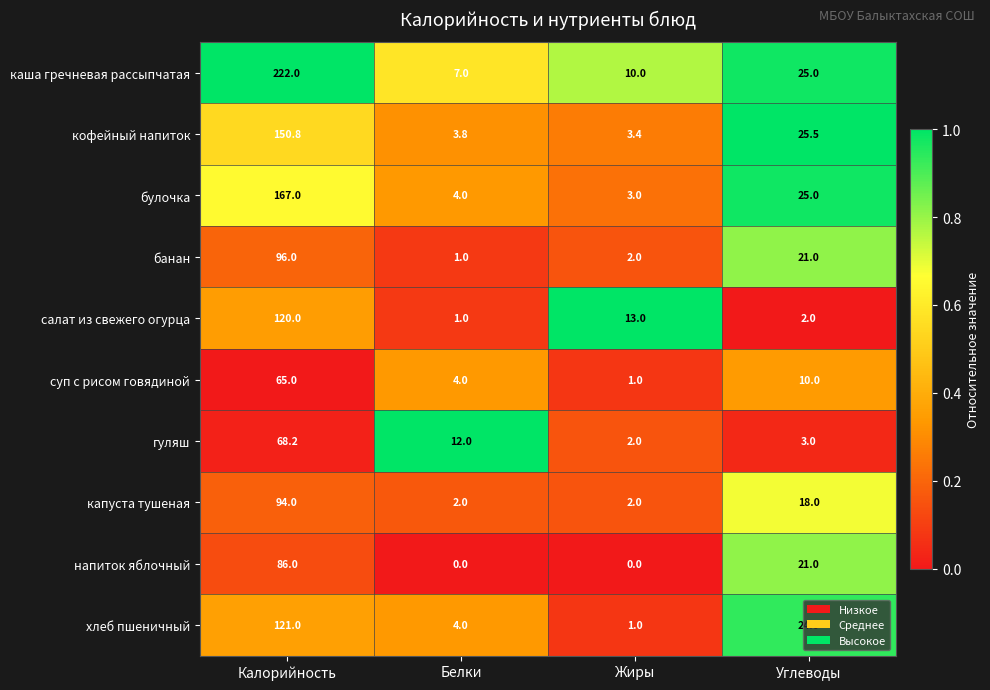

True or false: напиток яблочный has a value of 21.0 at Углеводы.

True